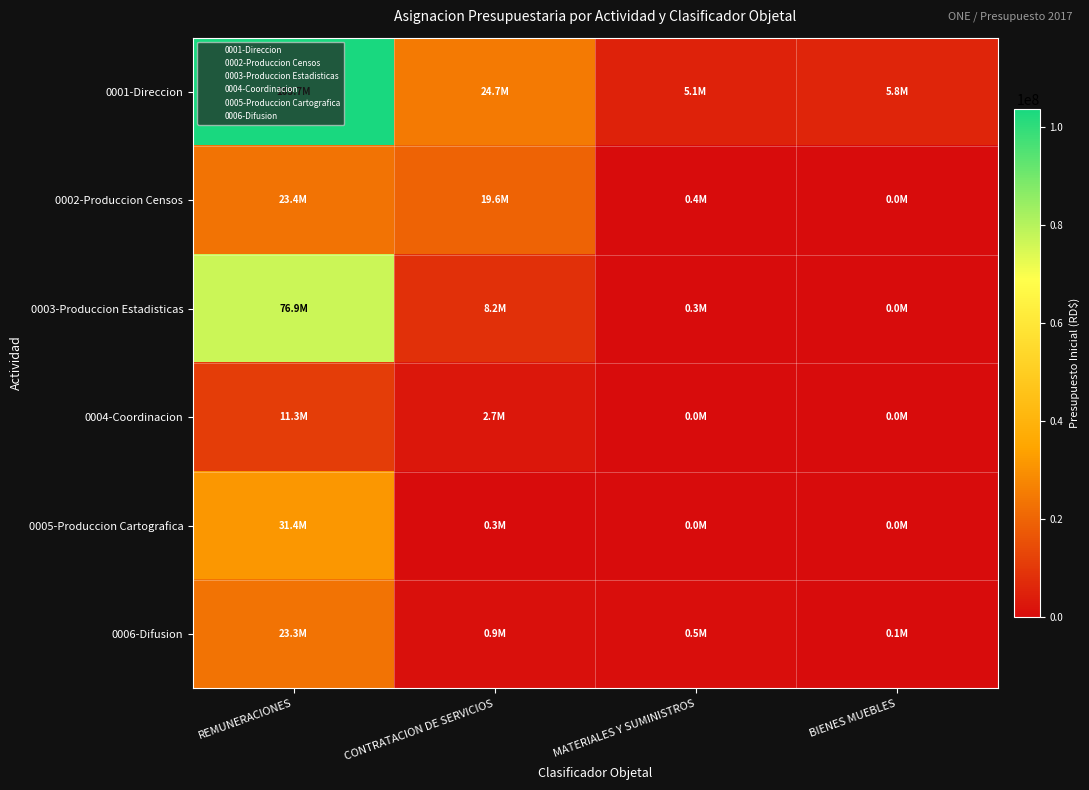

Rank the series at REMUNERACIONES from highest to lowest value.

0001-Direccion, 0003-Produccion Estadisticas, 0005-Produccion Cartografica, 0002-Produccion Censos, 0006-Difusion, 0004-Coordinacion